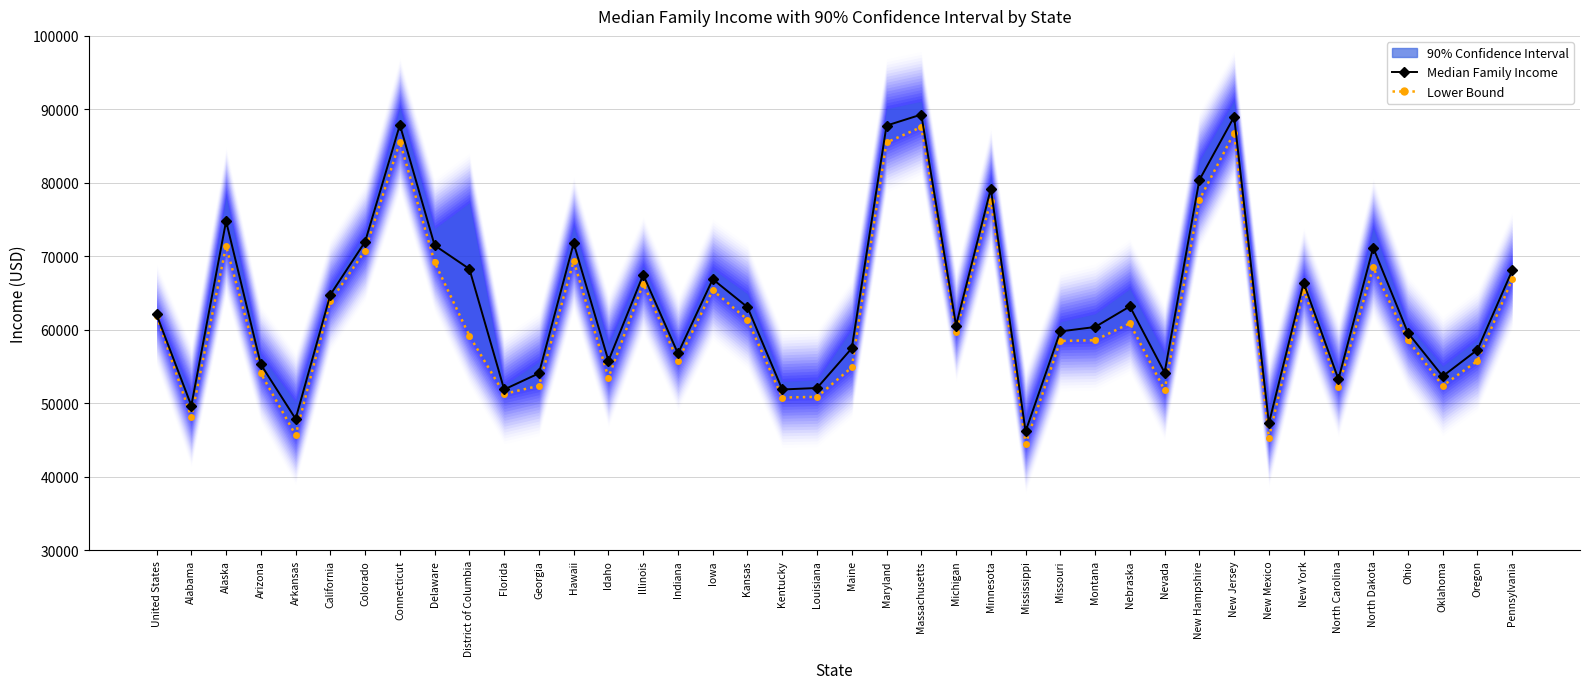

What is the difference between the second highest and second lowest values in the Lower Bound series?

41500